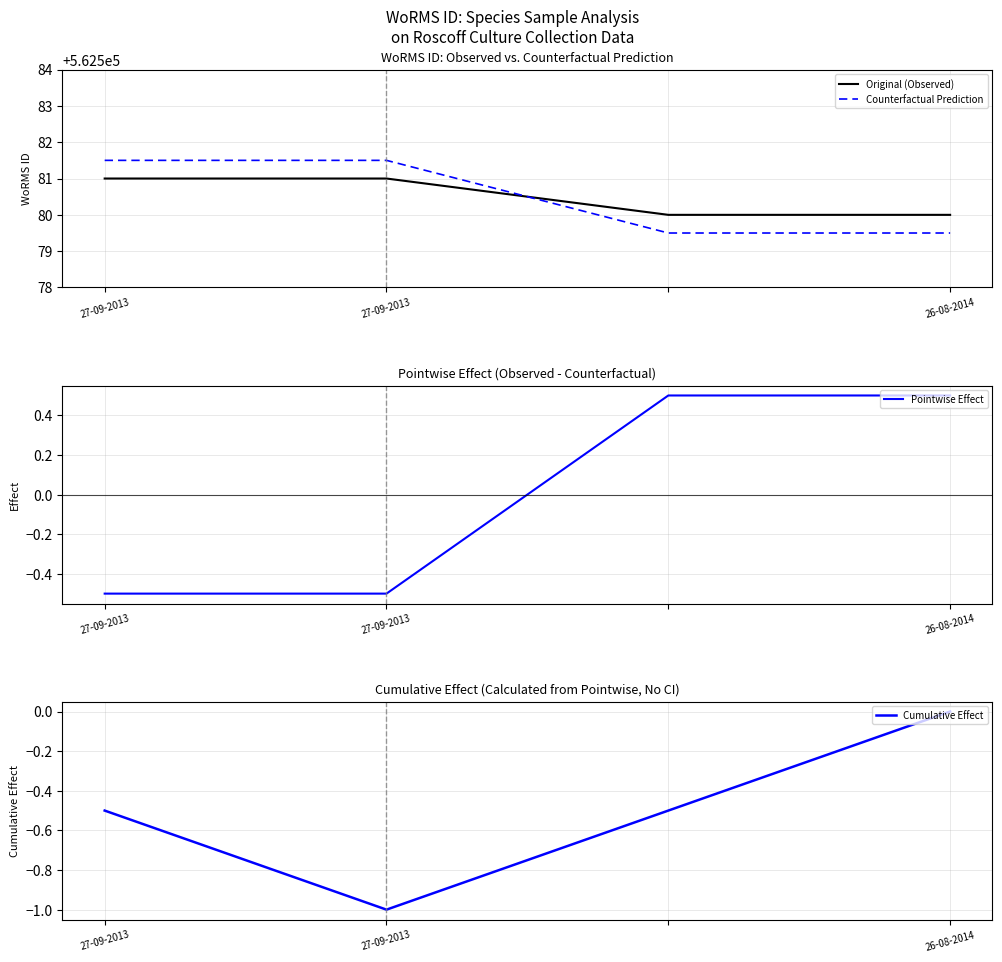

Between 27-09-2013 and 26-08-2014, which is larger?

27-09-2013